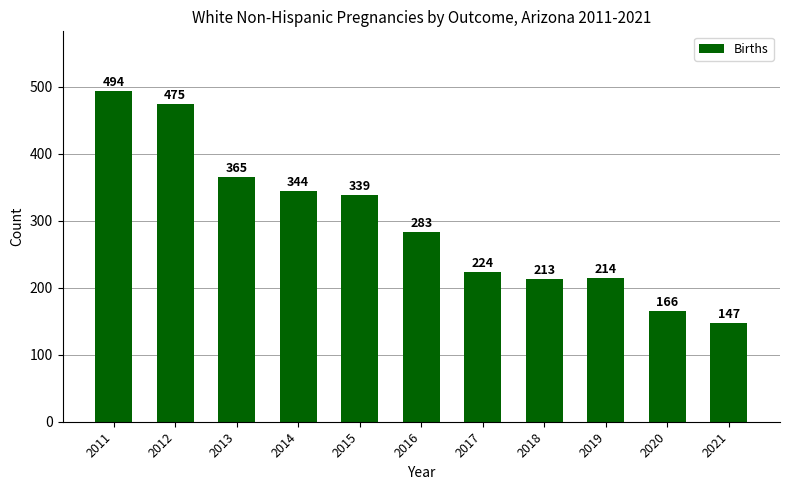

How many series are shown in this chart?

1